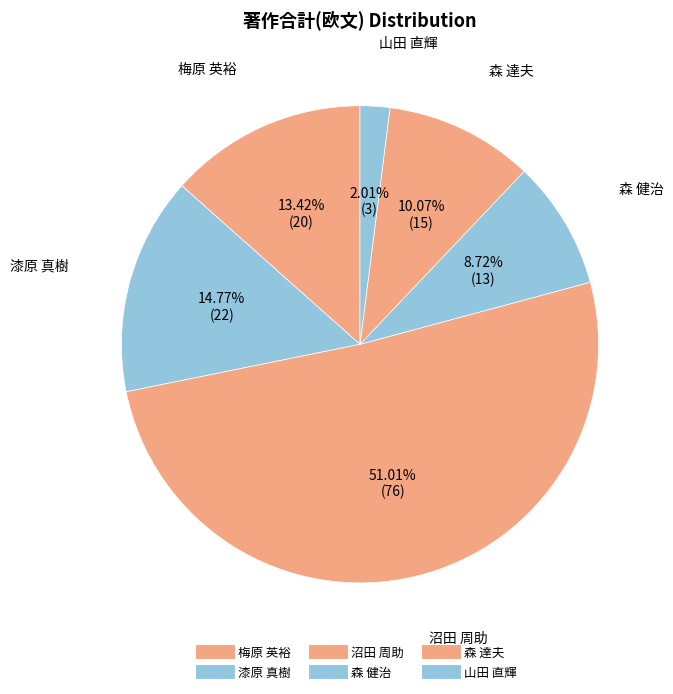

What is the largest slice in the pie chart?

沼田 周助